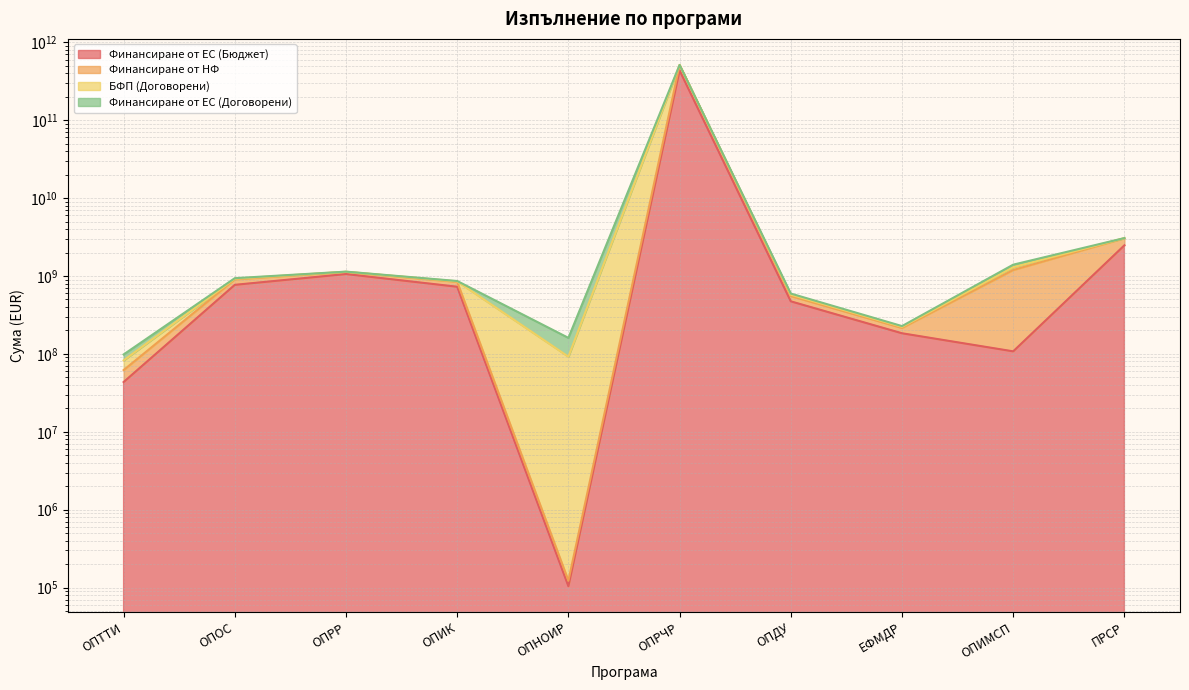

At which category does Финансиране от ЕС (Бюджет) reach its first local peak?

ОПРР